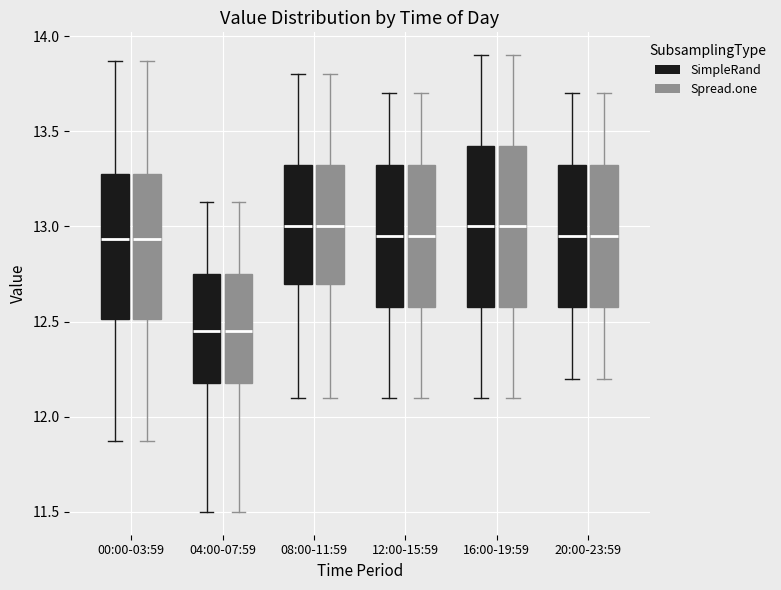

Reading left to right, read every box against the y-axis: the position of its median line, the range the box covers, and the ends of its whiskers. The values are not printed on the chart, so give them approximately, as read against the axis.

00:00-03:59 (SimpleRand): median 12.95, box 12.50 to 13.30, whiskers 11.85 to 13.85
00:00-03:59 (Spread.one): median 12.95, box 12.50 to 13.30, whiskers 11.85 to 13.85
04:00-07:59 (SimpleRand): median 12.45, box 12.20 to 12.75, whiskers 11.50 to 13.15
04:00-07:59 (Spread.one): median 12.45, box 12.20 to 12.75, whiskers 11.50 to 13.15
08:00-11:59 (SimpleRand): median 13.00, box 12.70 to 13.35, whiskers 12.10 to 13.80
08:00-11:59 (Spread.one): median 13.00, box 12.70 to 13.35, whiskers 12.10 to 13.80
12:00-15:59 (SimpleRand): median 12.95, box 12.60 to 13.35, whiskers 12.10 to 13.70
12:00-15:59 (Spread.one): median 12.95, box 12.60 to 13.35, whiskers 12.10 to 13.70
16:00-19:59 (SimpleRand): median 13.00, box 12.60 to 13.45, whiskers 12.10 to 13.90
16:00-19:59 (Spread.one): median 13.00, box 12.60 to 13.45, whiskers 12.10 to 13.90
20:00-23:59 (SimpleRand): median 12.95, box 12.60 to 13.35, whiskers 12.20 to 13.70
20:00-23:59 (Spread.one): median 12.95, box 12.60 to 13.35, whiskers 12.20 to 13.70